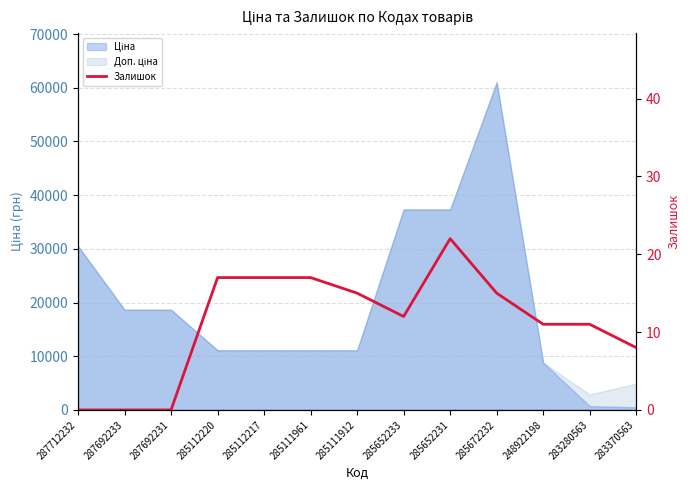

List the labels in order of value, largest first.

285652231, 285112220, 285112217, 285111961, 285111912, 285672232, 285652233, 248922198, 283280563, 283370563, 287712232, 287692233, 287692231